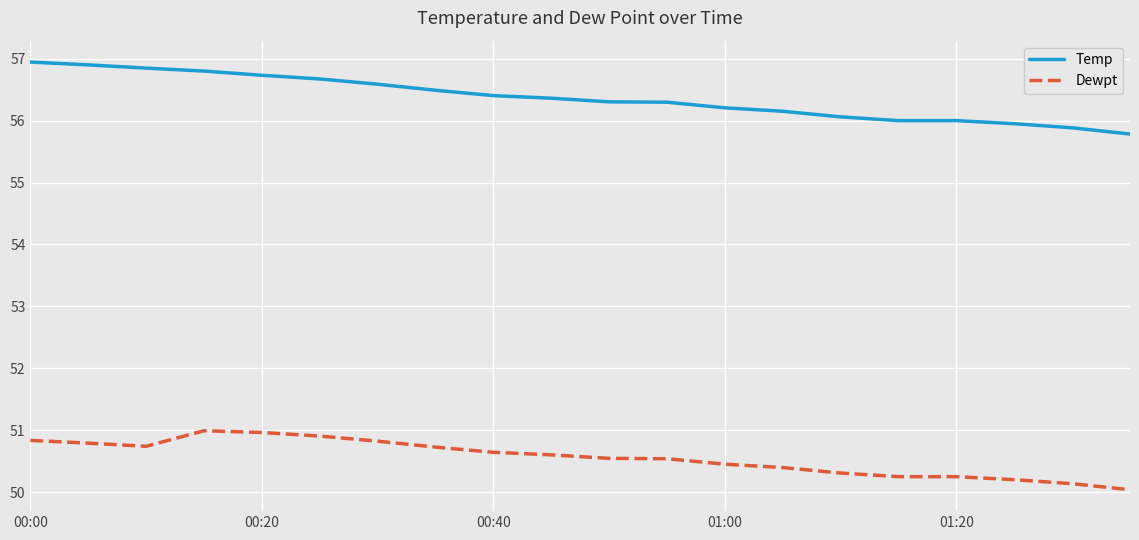

True or false: Dewpt and Temp cross at least once.

False